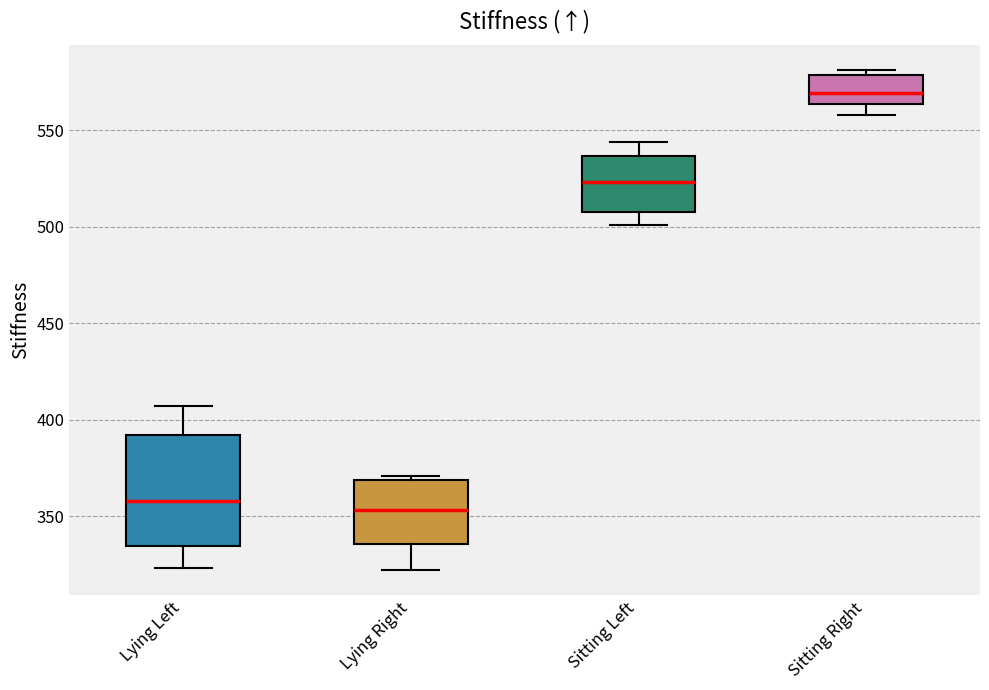

Which box's median line is the lowest?

Lying Right